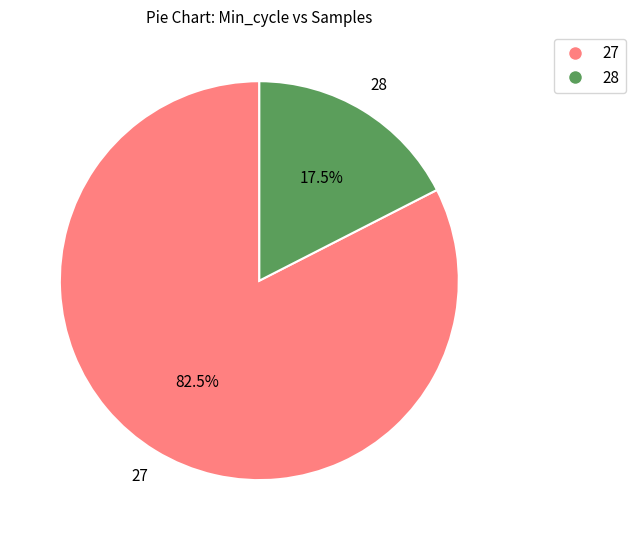

Is there any slice that represents more than half of the pie?

Yes